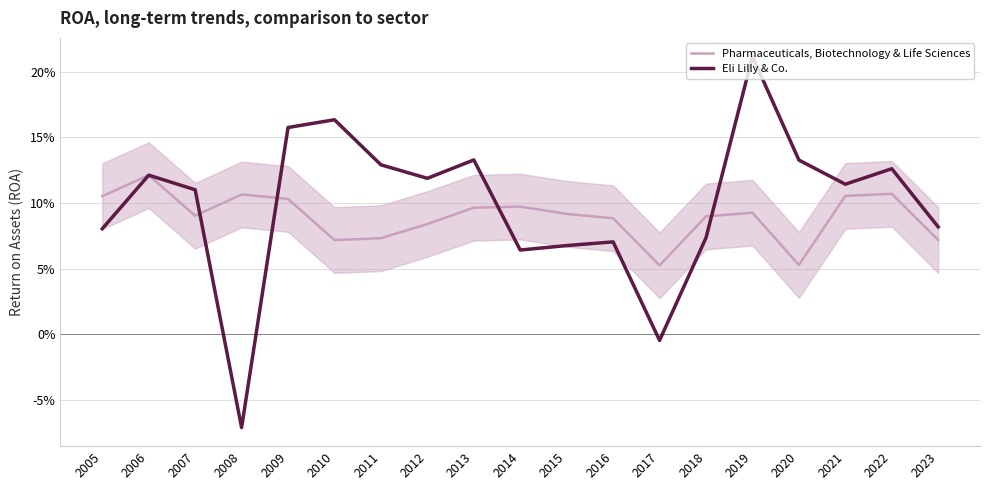

How many intersections are there between Eli Lilly & Co. and Pharmaceuticals, Biotechnology & Life Sciences?

4